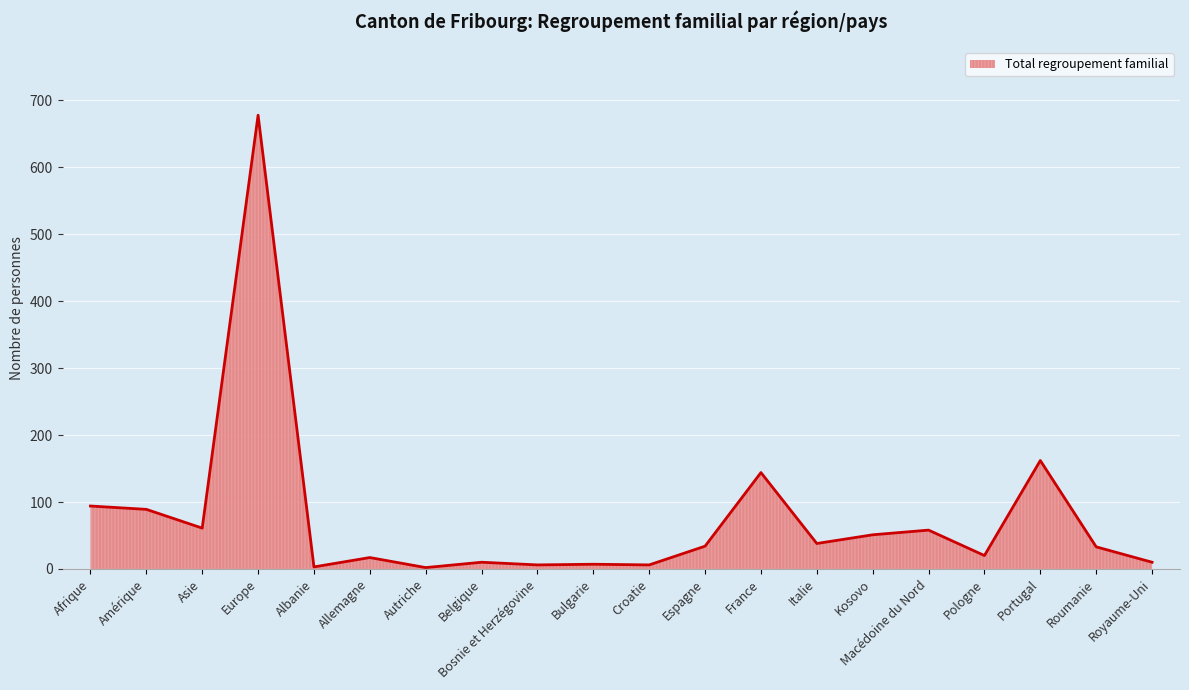

What is the greatest value displayed?

678